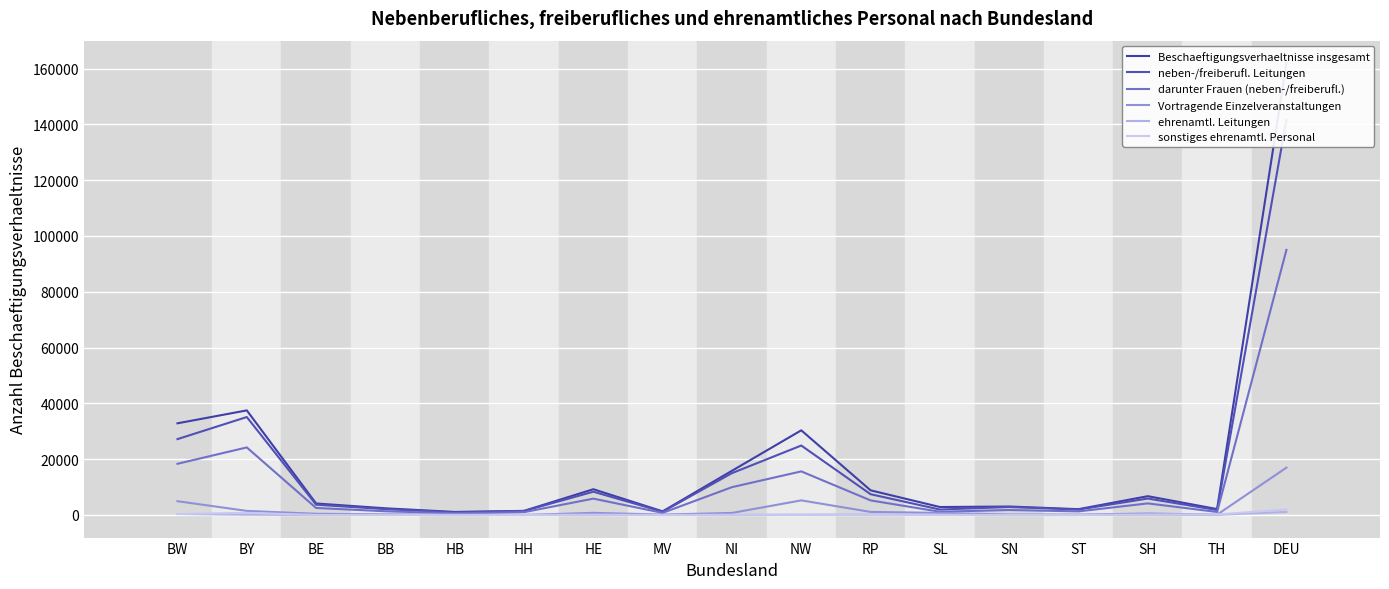

How many distinct data groups are displayed?

6